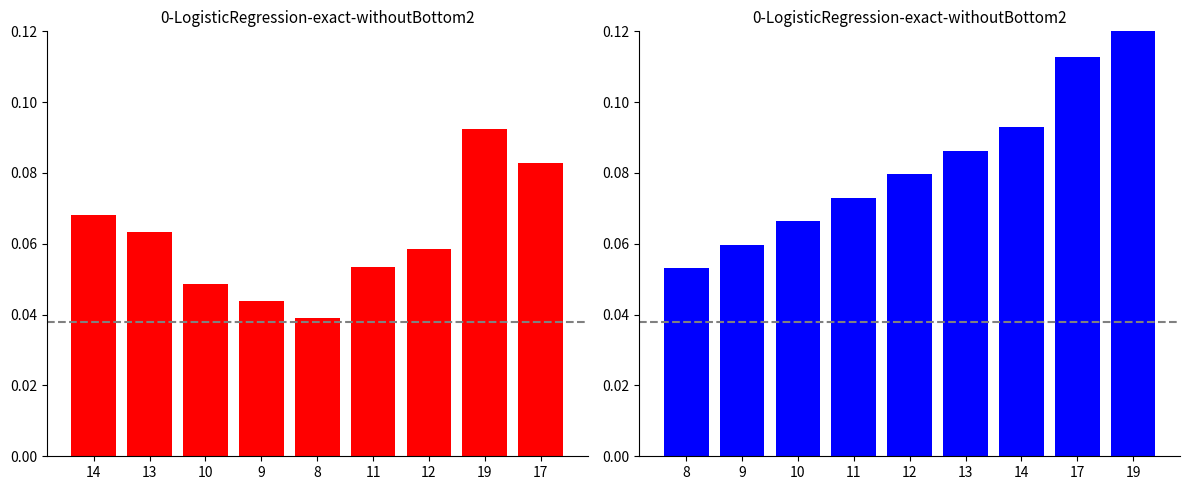

Is the value of Dvouhra rank at 12 greater than the value of Čtyřhra rank at 11?

No